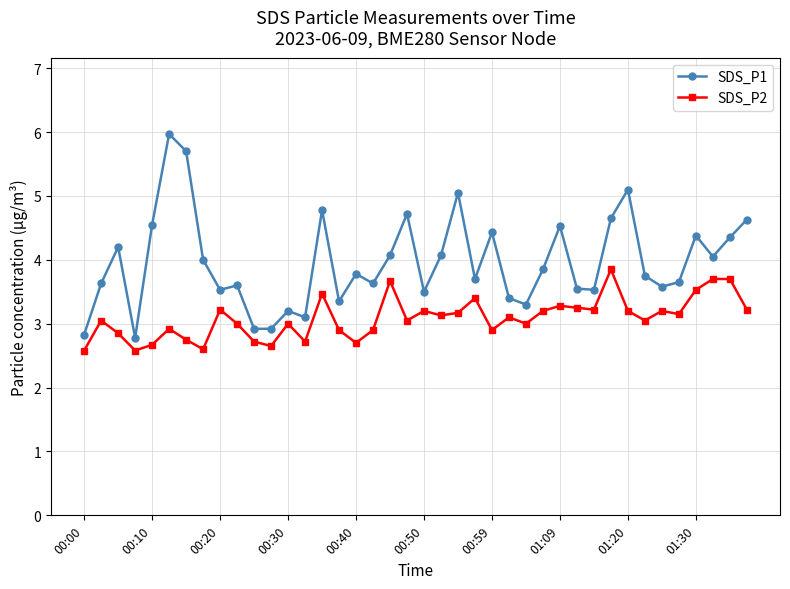

Rank the series by their average value, from highest to lowest.

SDS_P1, SDS_P2